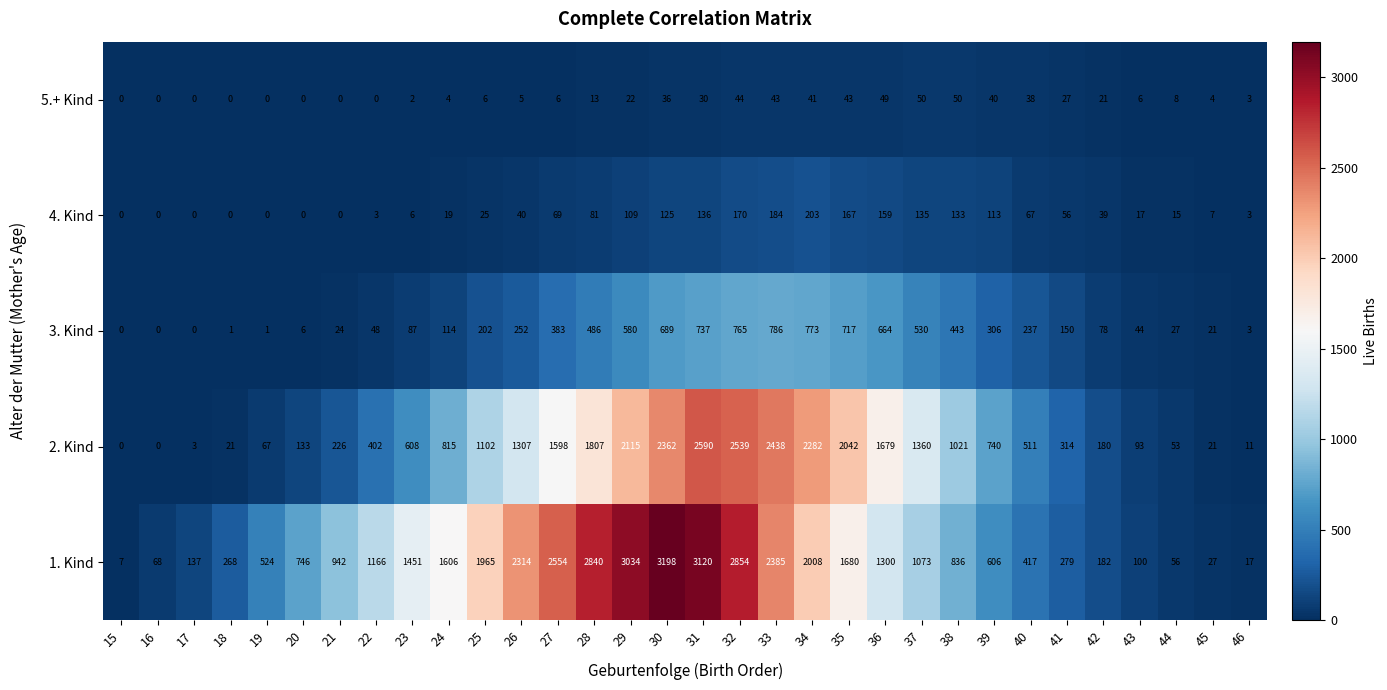

How many data points in 5.+ Kind are less than 8?

16